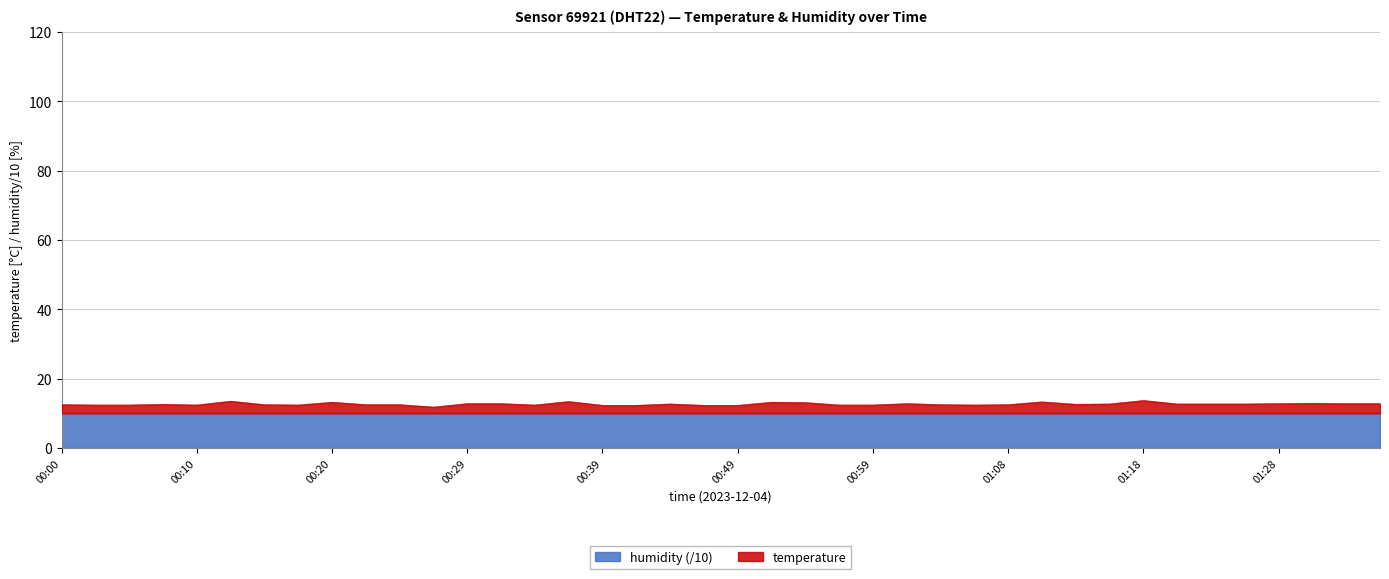

Count the number of categories in the chart.

40